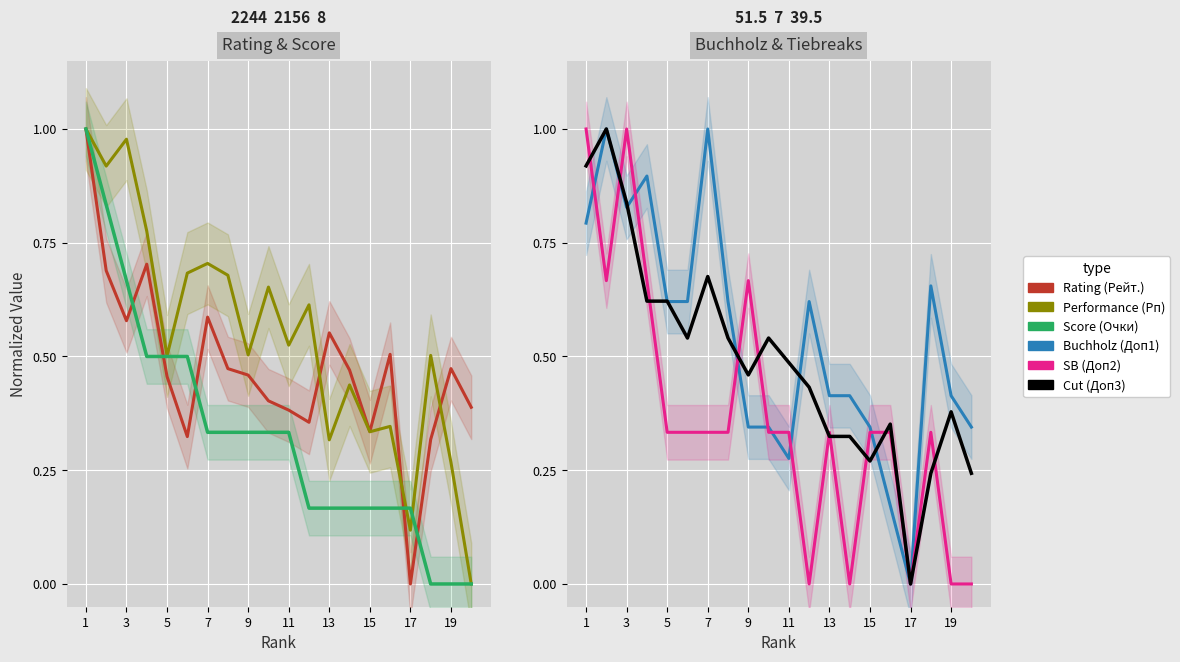

After their last crossing, which series has the higher values: SB (Доп2) or Rating (Рейт.)?

Rating (Рейт.)